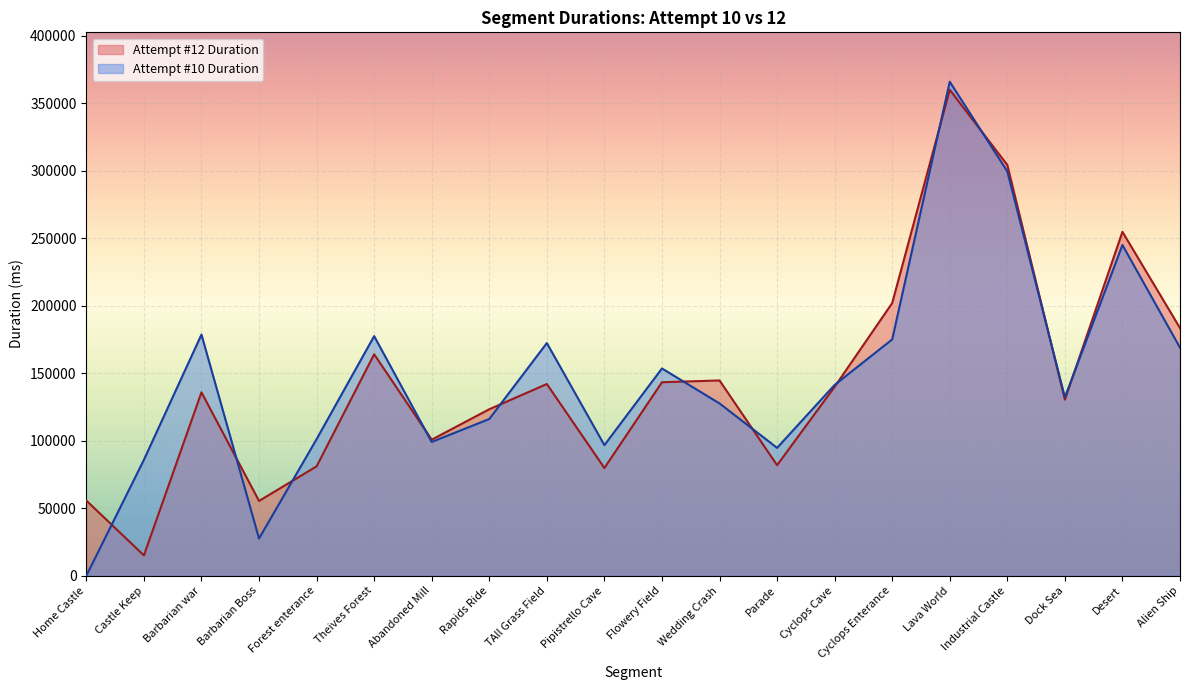

Where is the first local maximum for Attempt #10 Duration?

Barbarian war